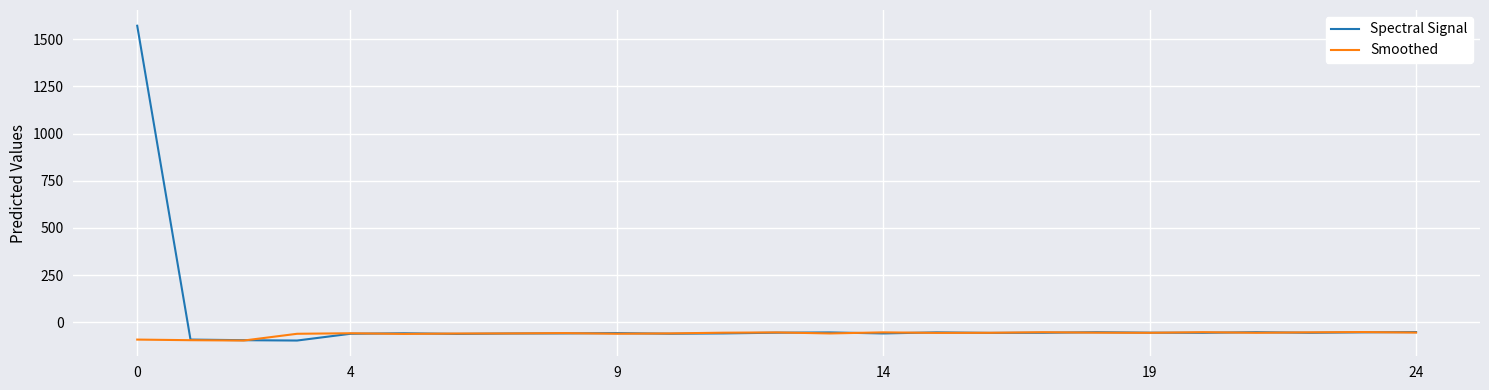

What is the highest value of the Spectral Signal series?

1571.8